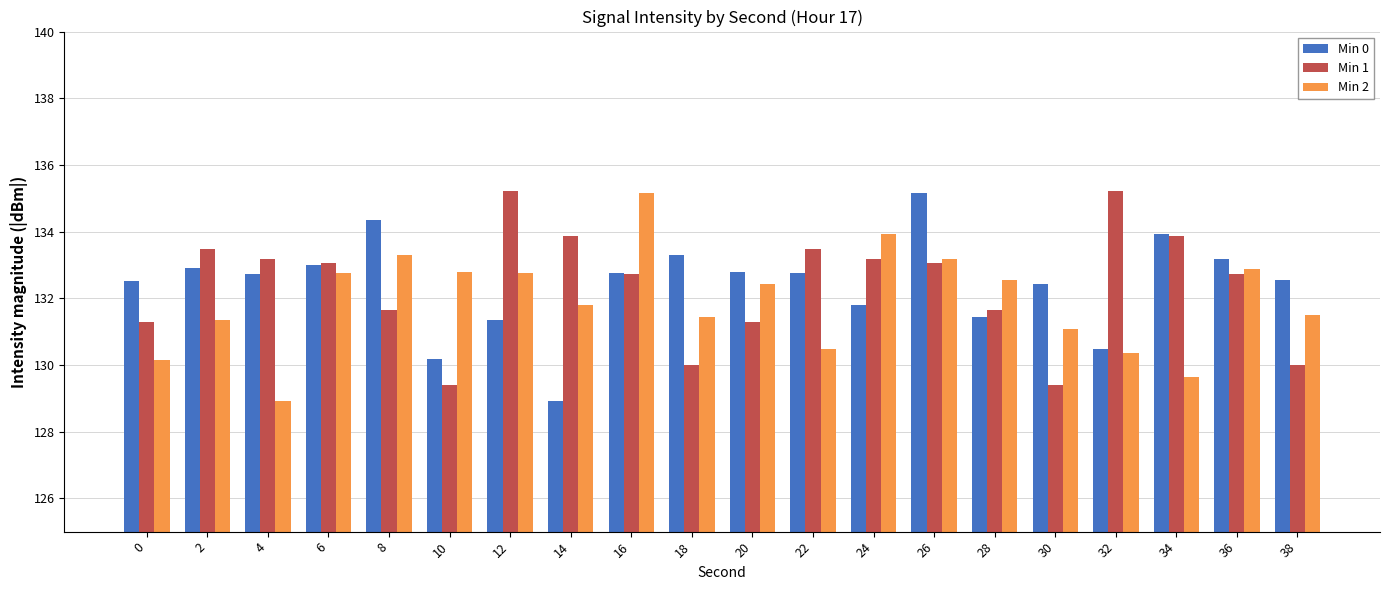

At which label does Min 0 reach its peak?

26